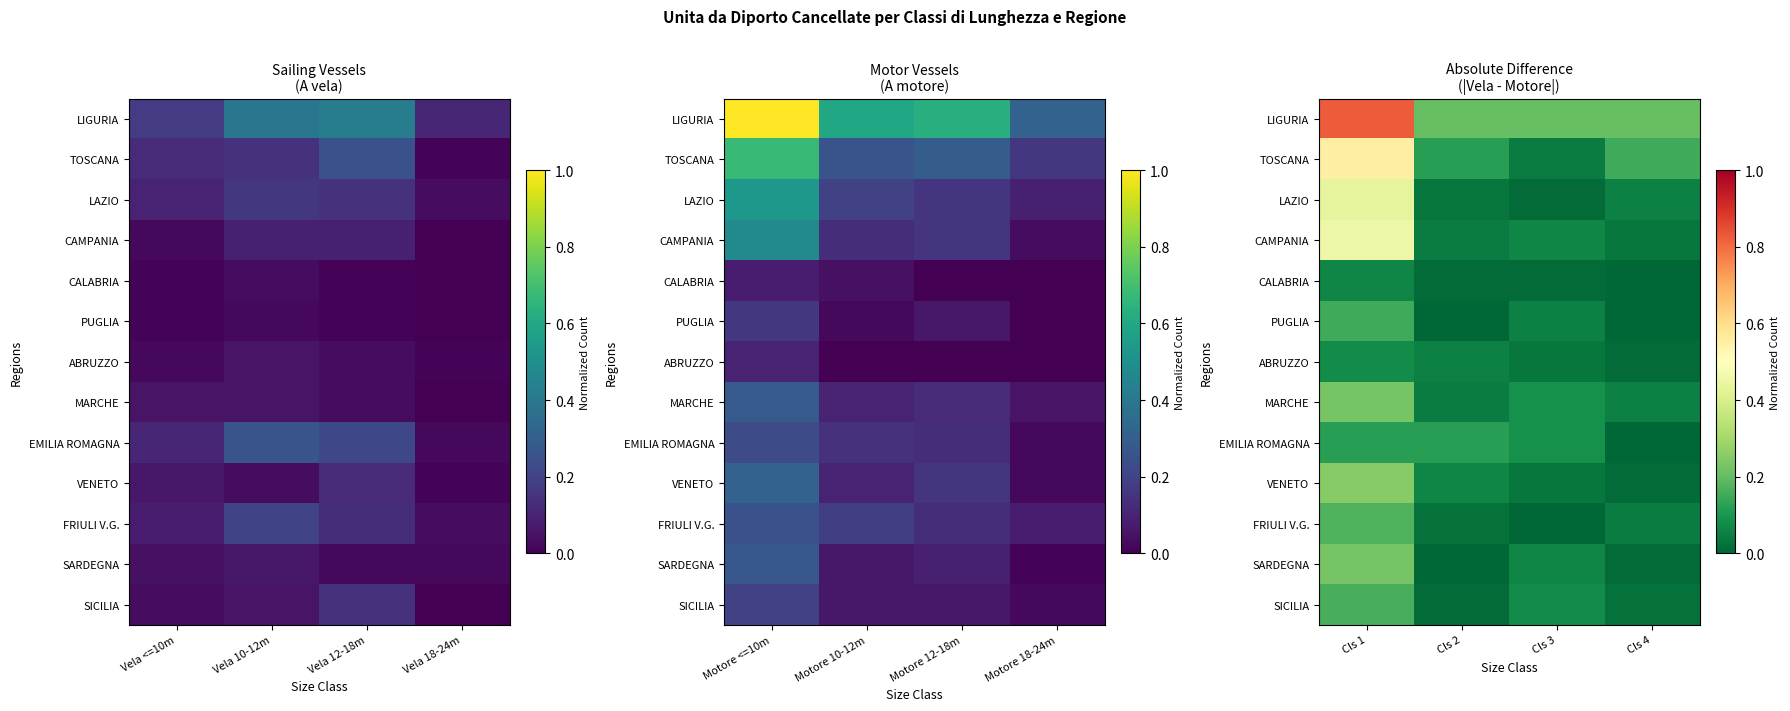

What is the sum of all VENETO values?

0.4